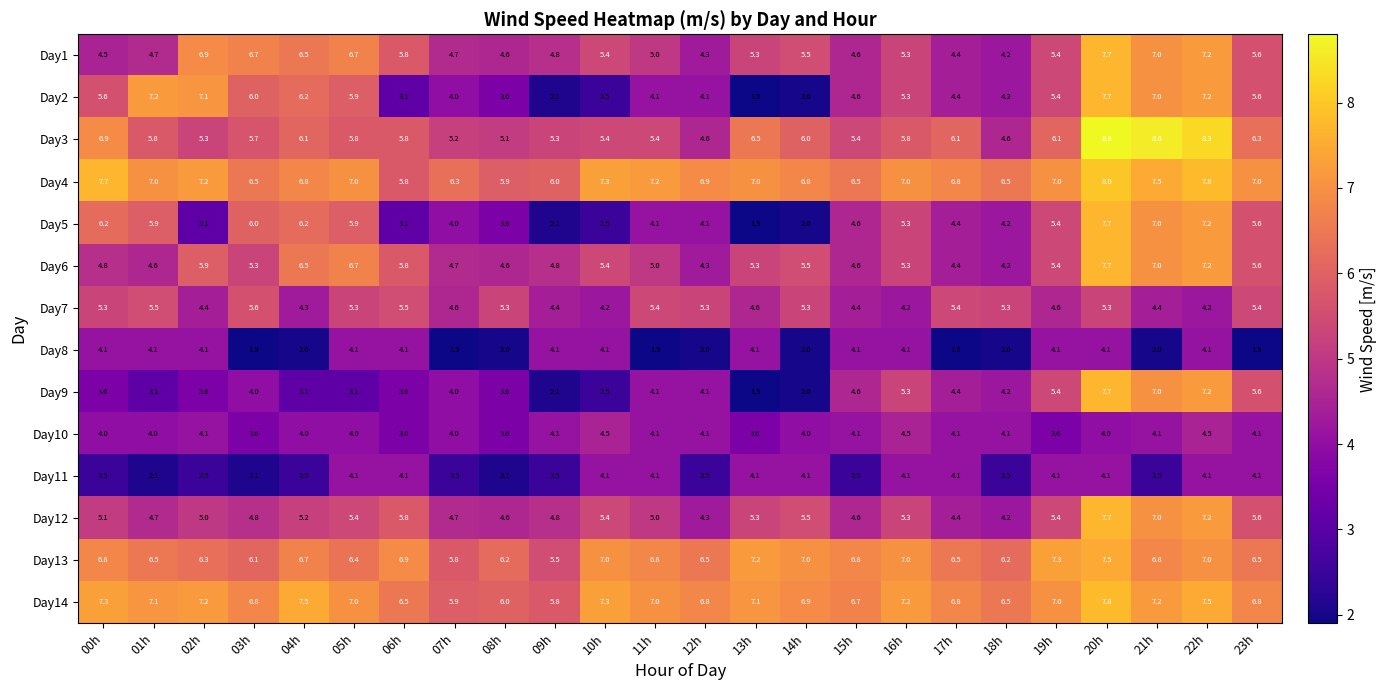

Count the number of categories in the chart.

24